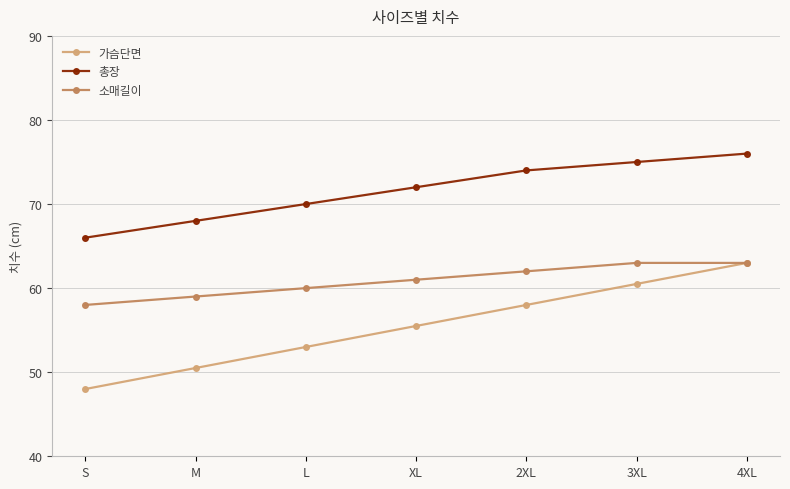

How many values in the 가슴단면 series are below 55?

3